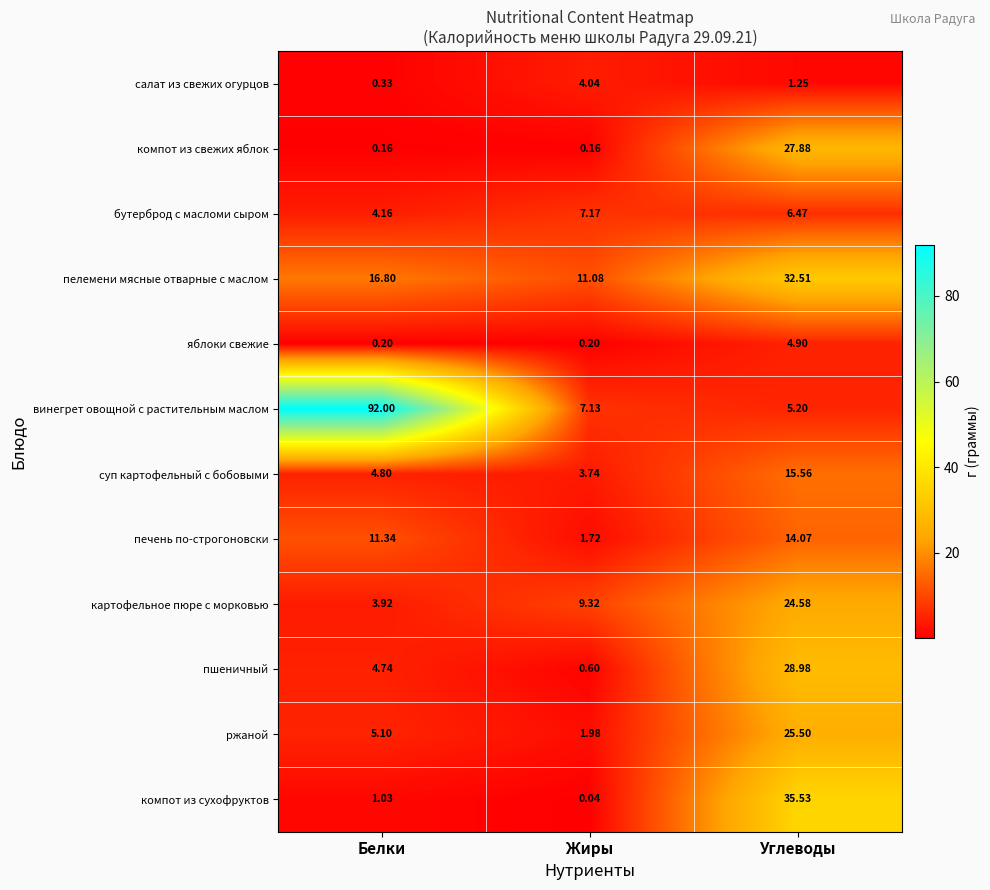

List the series in order of their peak value, highest first.

винегрет овощной с растительным маслом, компот из сухофруктов, пелемени мясные отварные с маслом, пшеничный, компот из свежих яблок, ржаной, картофельное пюре с морковью, суп картофельный с бобовыми, печень по-строгоновски, бутерброд с масломи сыром, яблоки свежие, салат из свежих огурцов